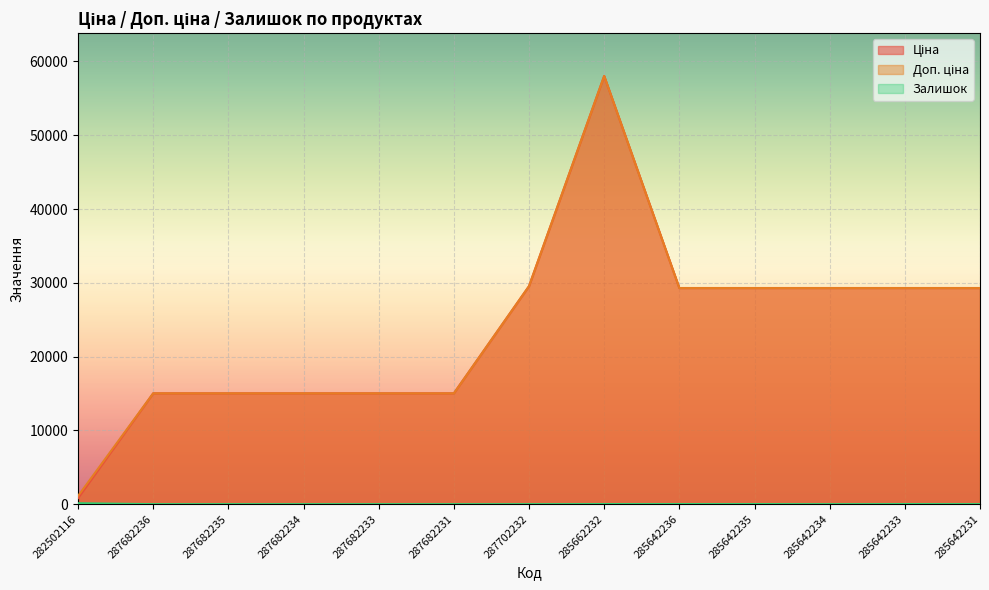

What is the label of the 11th point from the right?

287682235